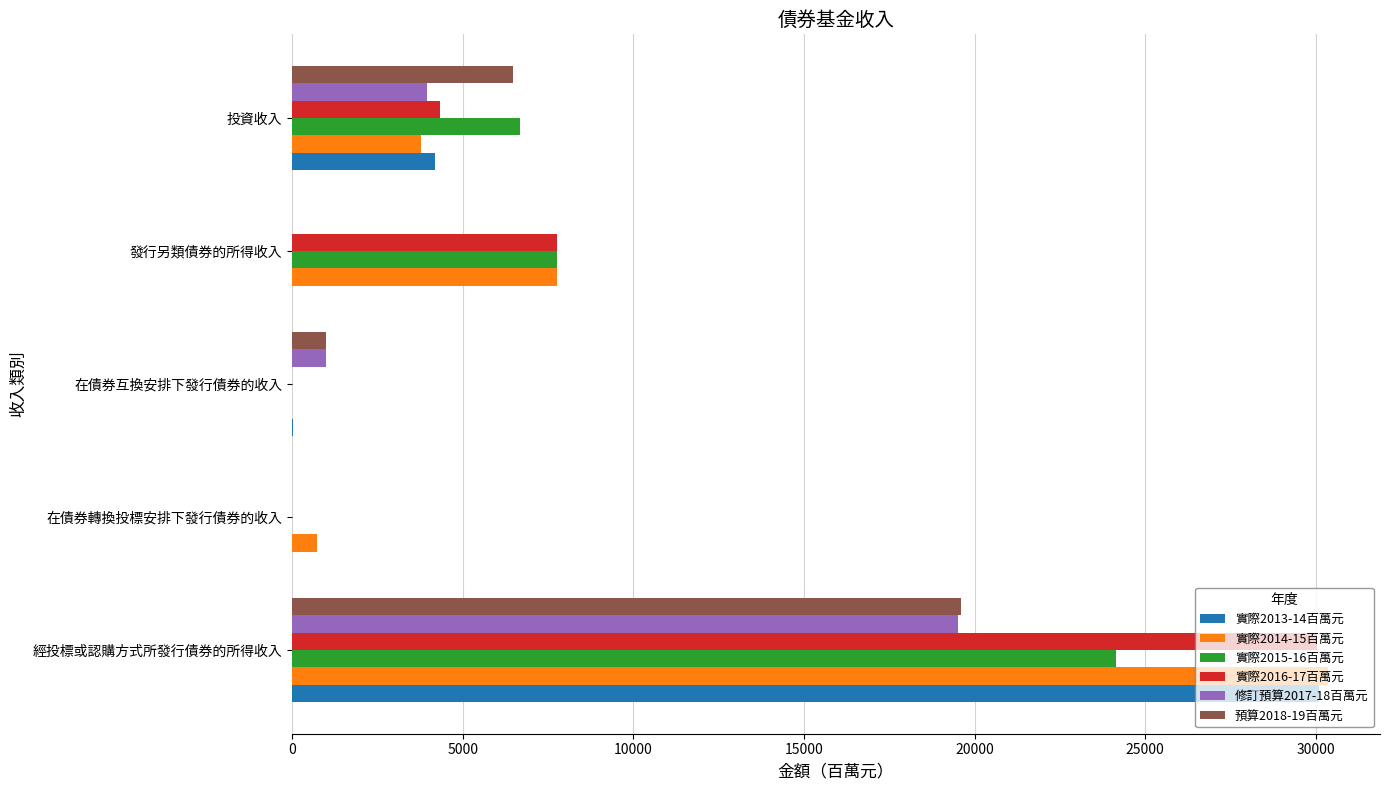

At which category does the chart reach its peak across all series?

經投標或認購方式所發行債券的所得收入